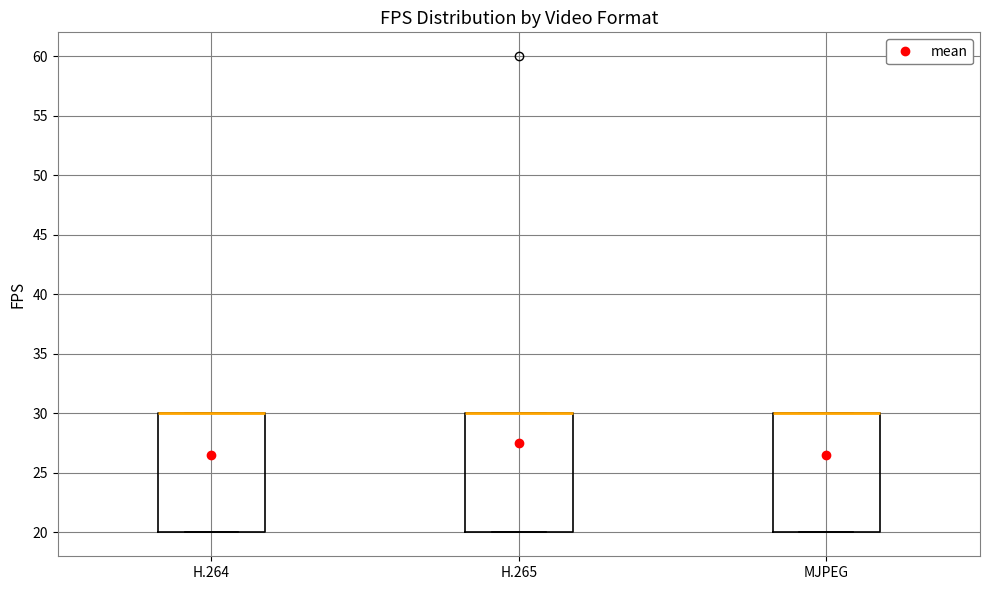

Where is the upper edge of the box for H.265 on the y-axis? The values are not printed on the chart, so give them approximately, as read against the axis.

30